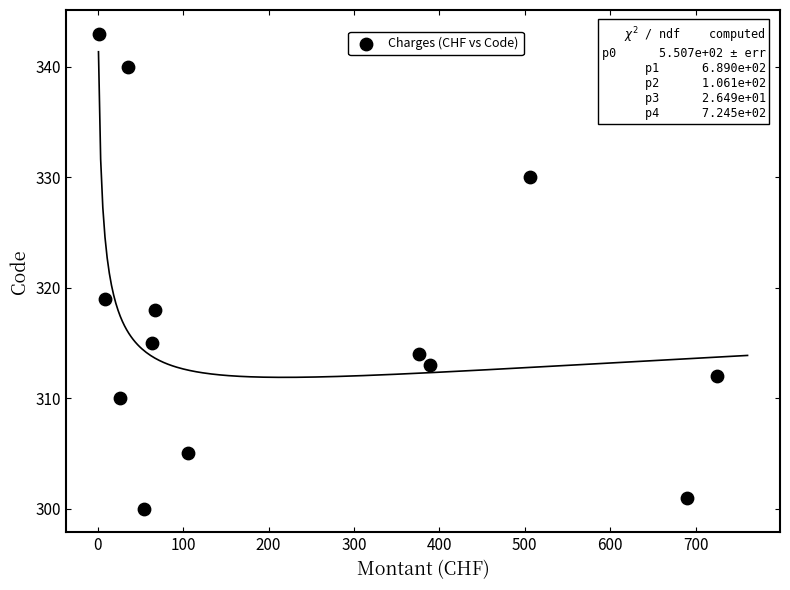

What is the range of Y values (max minus min)?

43